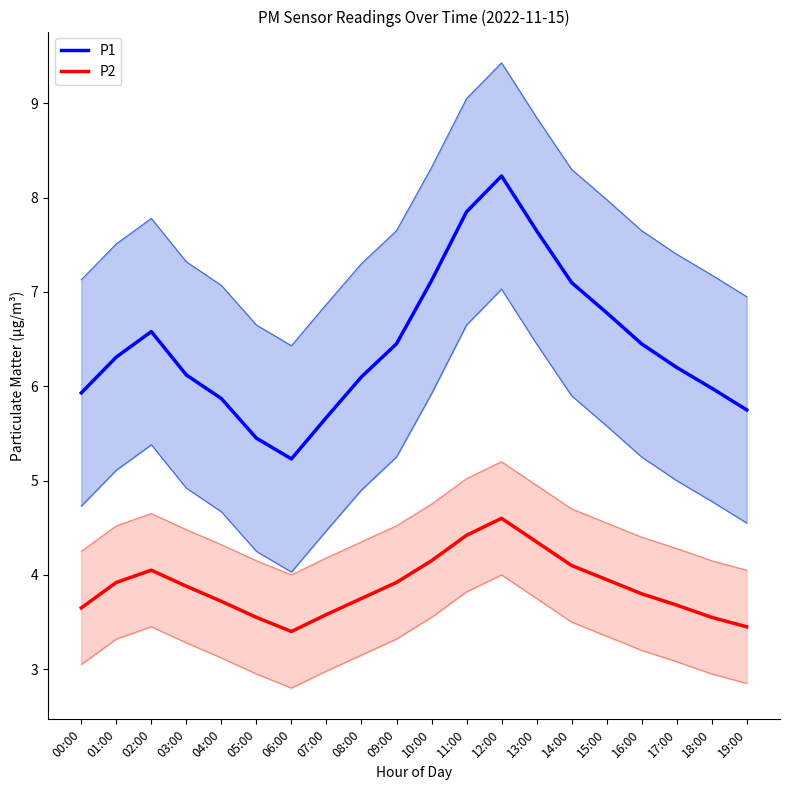

What is the average value of the P1 series?

6.4